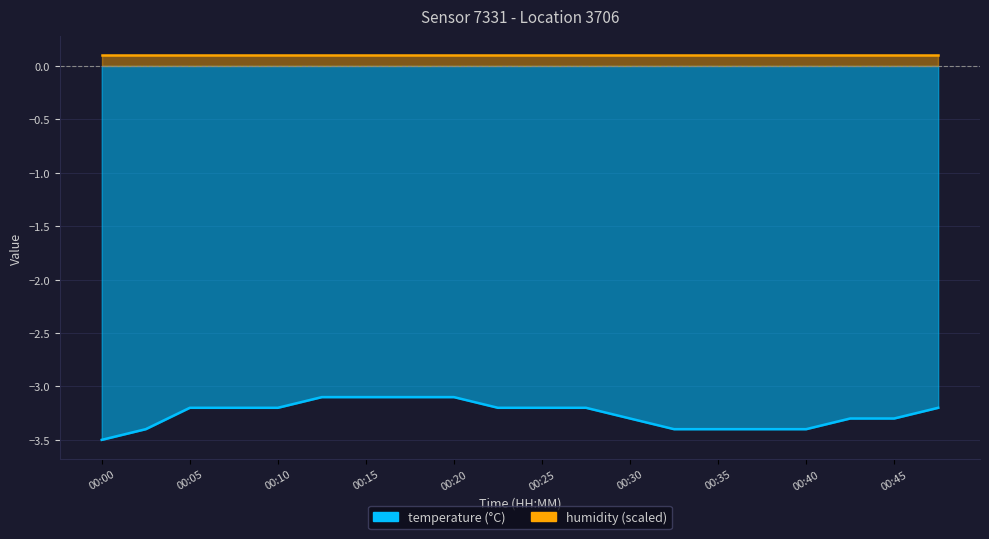

The value at 00:27 is -3.2. True or false?

True